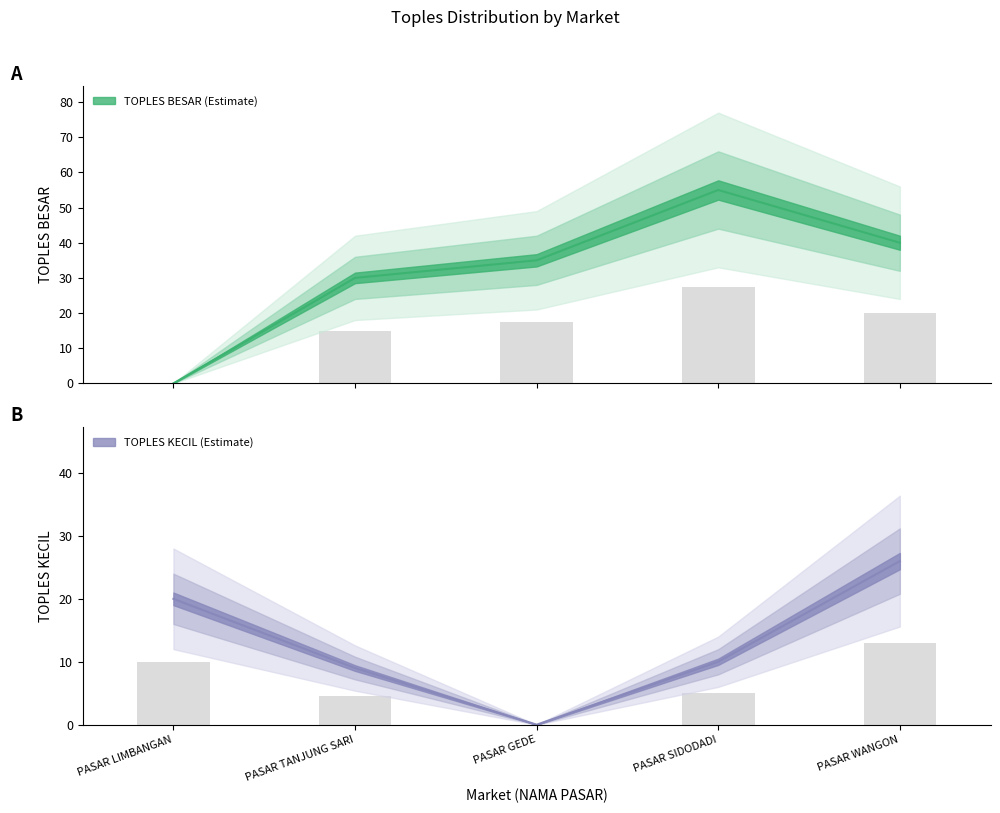

At PASAR GEDE, list the series in order from smallest to largest.

TOPLES KECIL, TOPLES BESAR